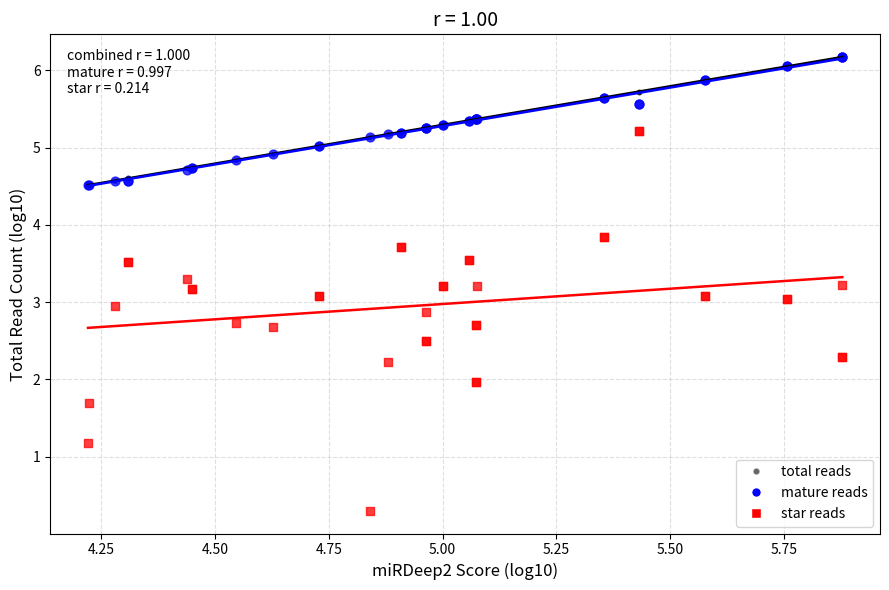

What are all the series names shown in the legend?

total reads, mature reads, star reads